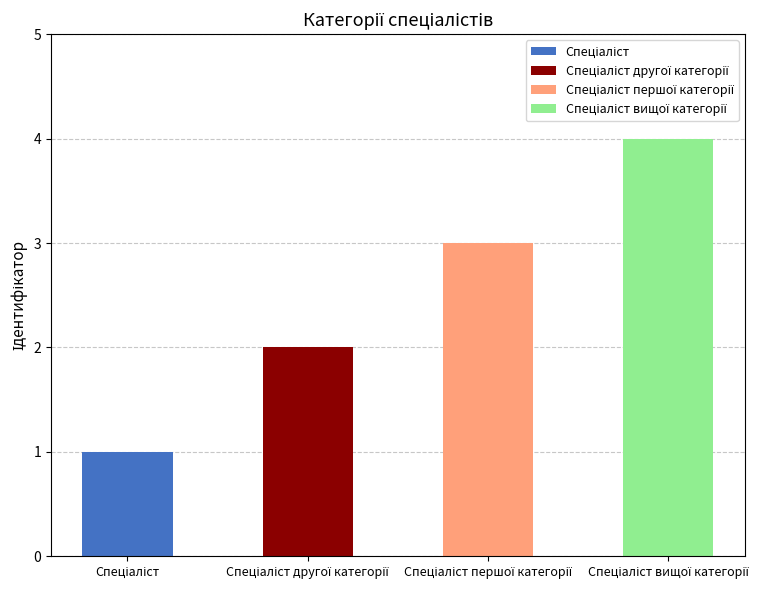

What is the difference between the values at Спеціаліст другої категорії and Спеціаліст?

1